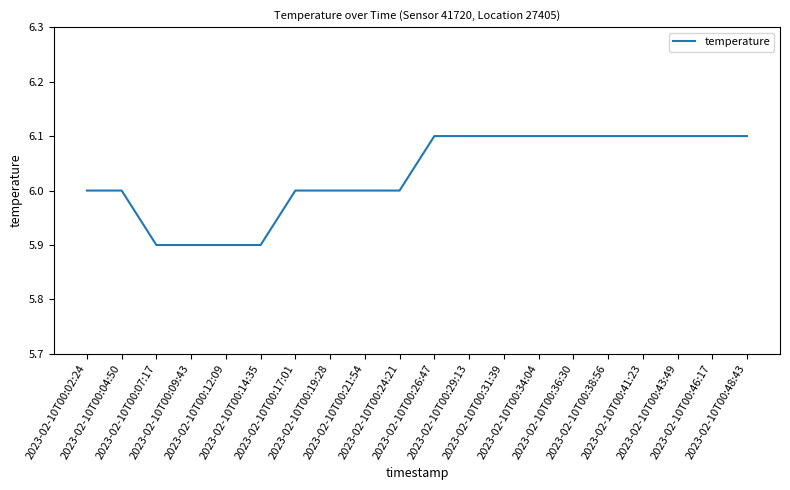

What is the smallest value displayed?

5.9